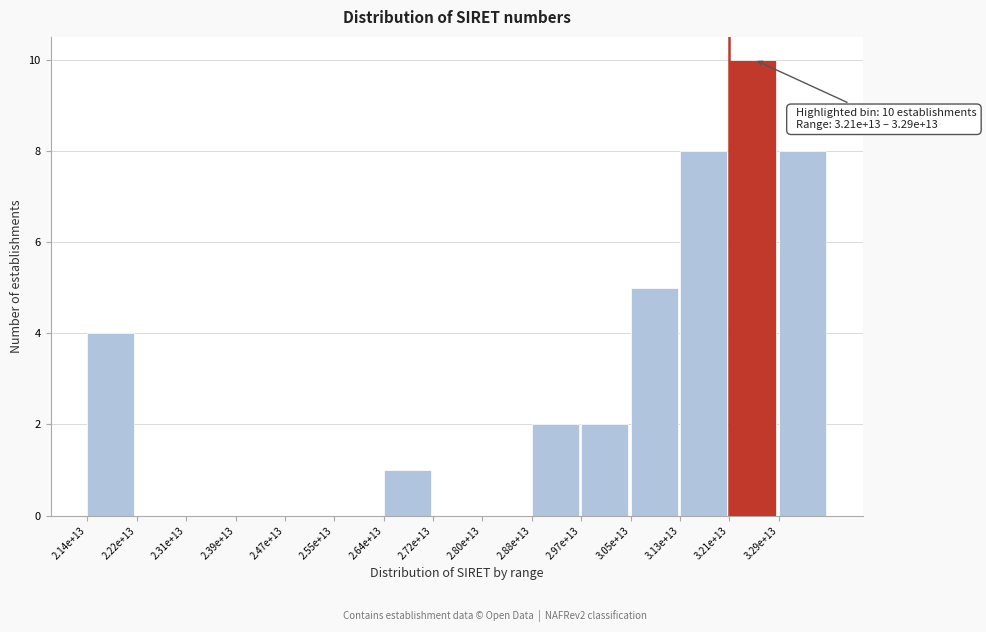

Reading left to right, what are all the values shown in this chart?

2.14e+13=4	2.22e+13=0	2.31e+13=0	2.39e+13=0	2.47e+13=0	2.55e+13=0	2.64e+13=1	2.72e+13=0	2.80e+13=0	2.88e+13=2	2.97e+13=2	3.05e+13=5	3.13e+13=8	3.21e+13=10	3.29e+13=8